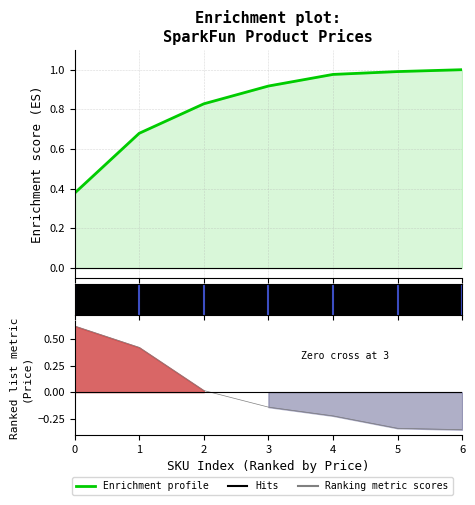

Reading left to right, transcribe all the data shown in this chart.

Enrichment profile: 0=0.4	1=0.7	2=0.8	3=0.9	4=1.0	5=1.0	6=1.0
Ranking metric scores: 0=0.6	1=0.4	2=0.0	3=-0.1	4=-0.2	5=-0.3	6=-0.4